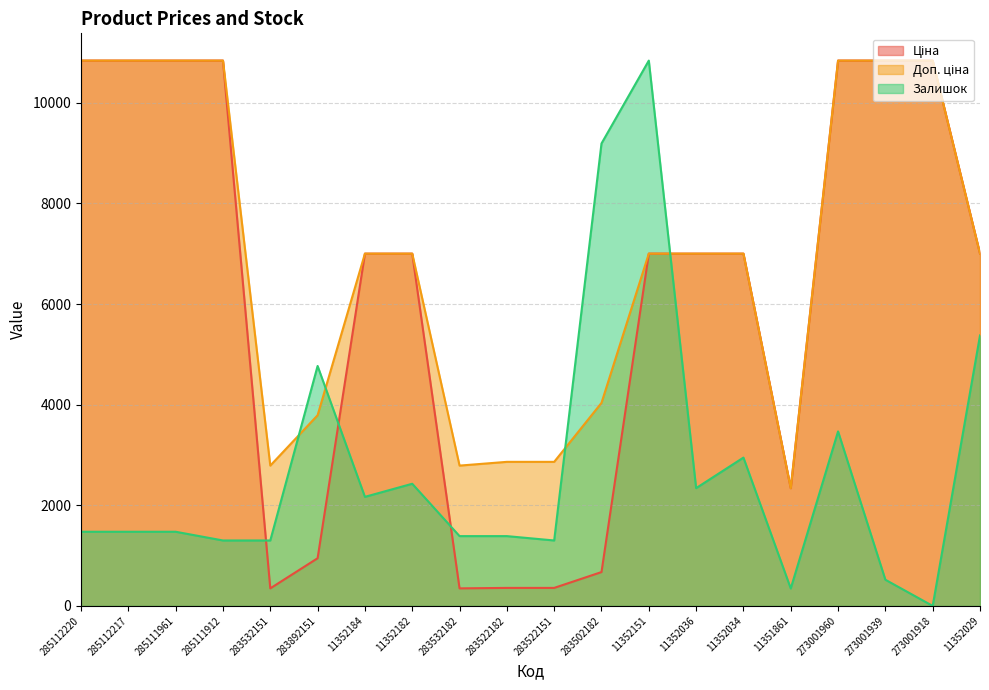

Which series has the widest spread of values?

Залишок